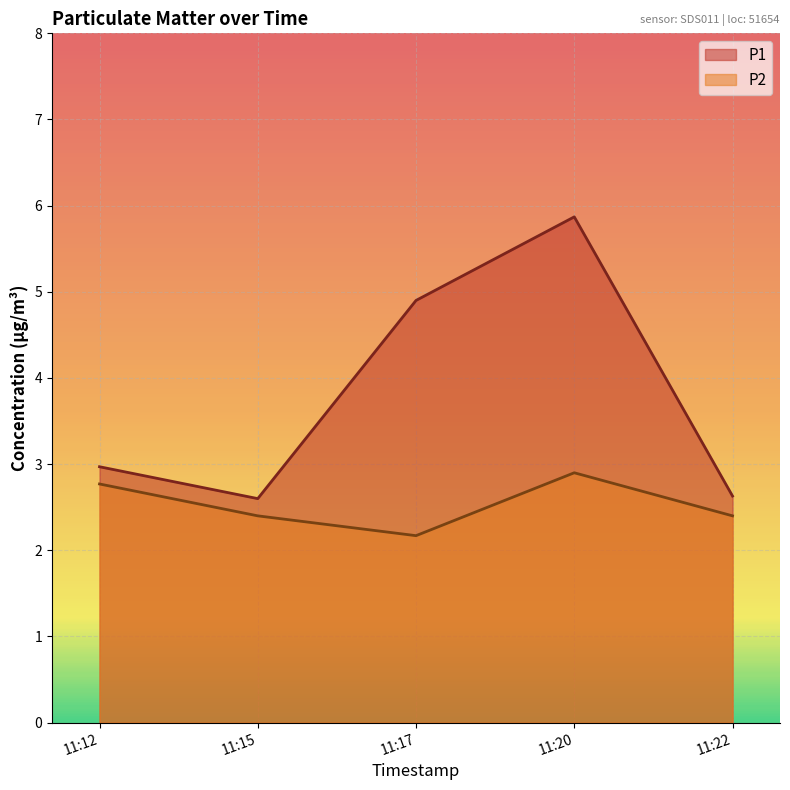

True or false: P2 has more than 2 points higher than both neighbors.

False